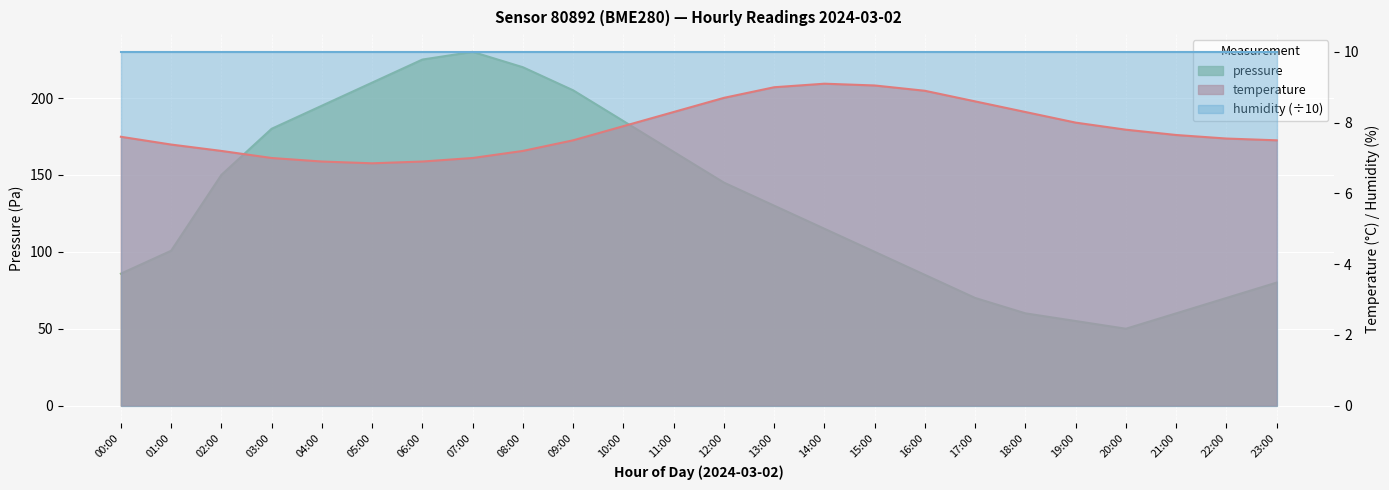

At which category does pressure reach its first local valley?

20:00